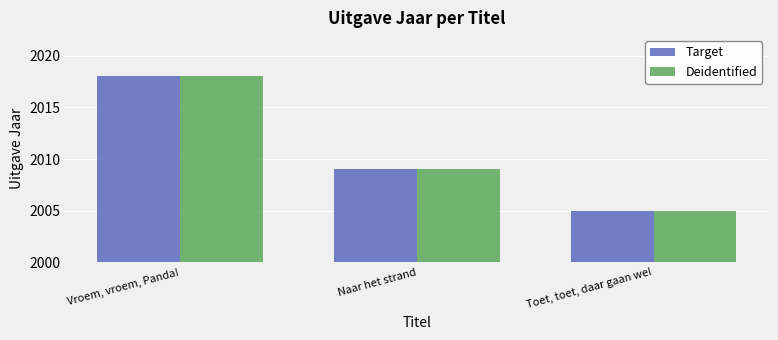

At which label does Deidentified reach its minimum?

Toet, toet, daar gaan we!